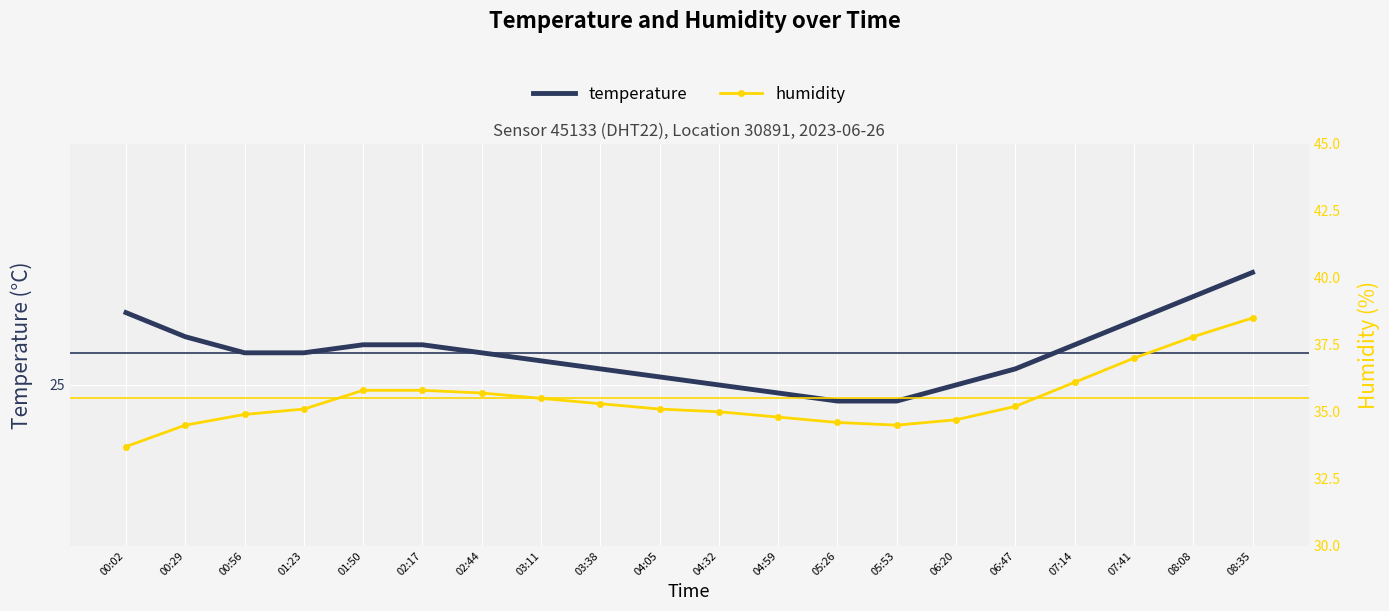

The value of temperature at 05:26 is 5.2. True or false?

False